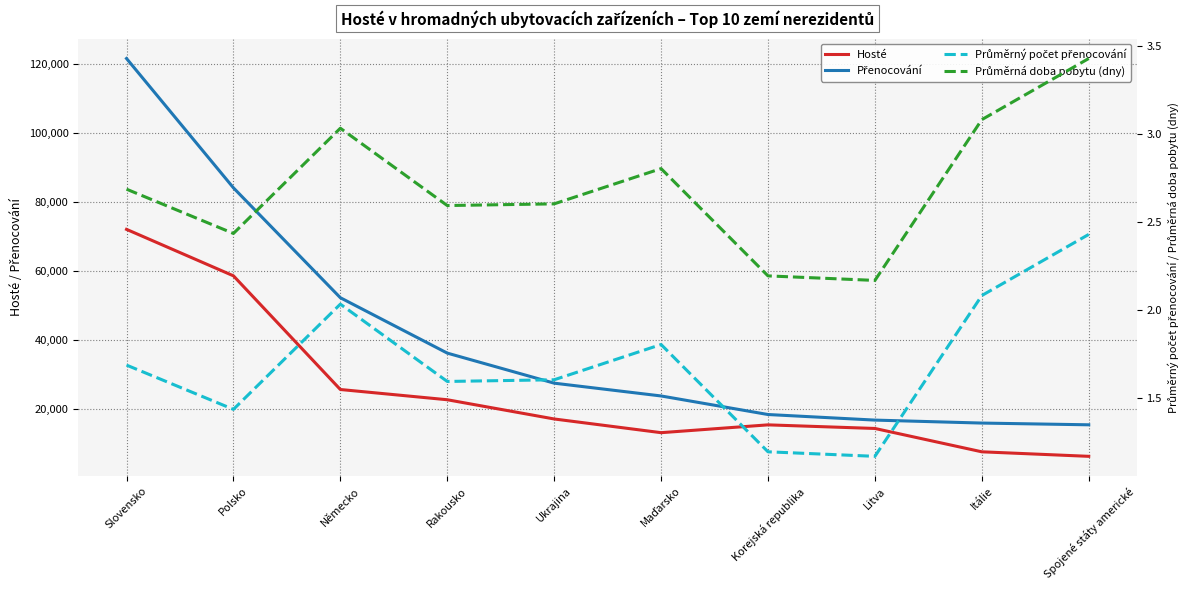

Where is the first local maximum for Průměrná doba pobytu (dny)?

Německo